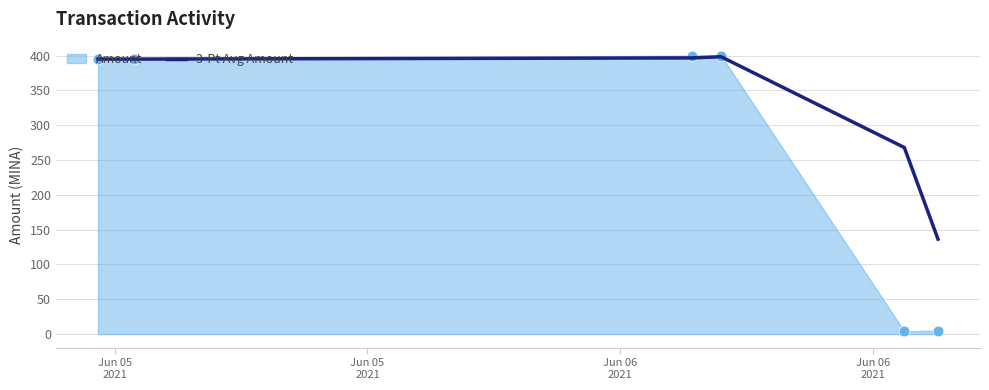

What is the minimum value for 3-Pt Avg Amount?

136.3